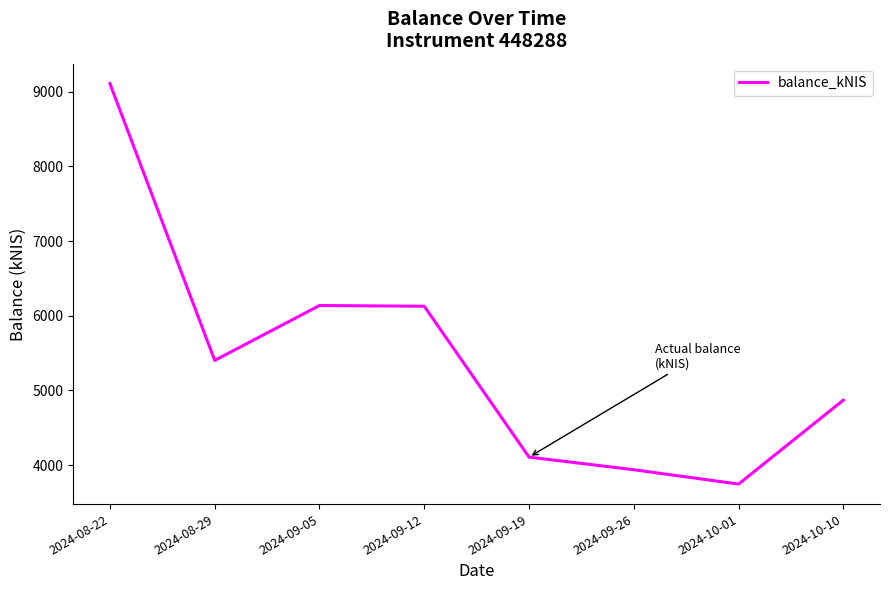

Is this an area chart (filled region under the line)?

No